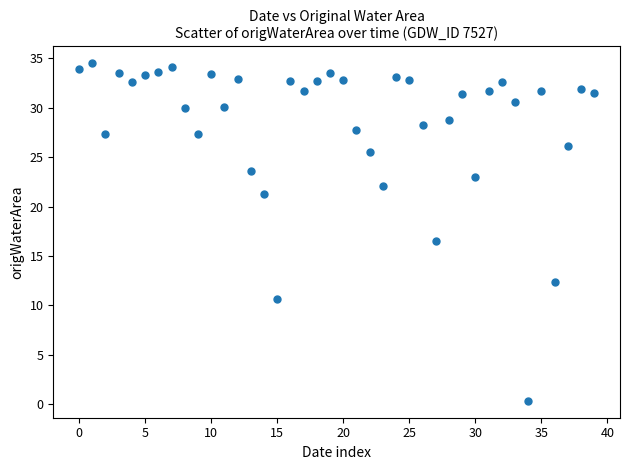

What is the range of Y values (max minus min)?

34.1